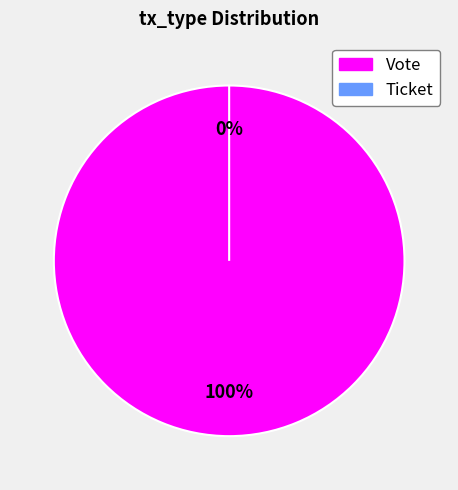

What portion of the pie excludes Ticket?

100.0%